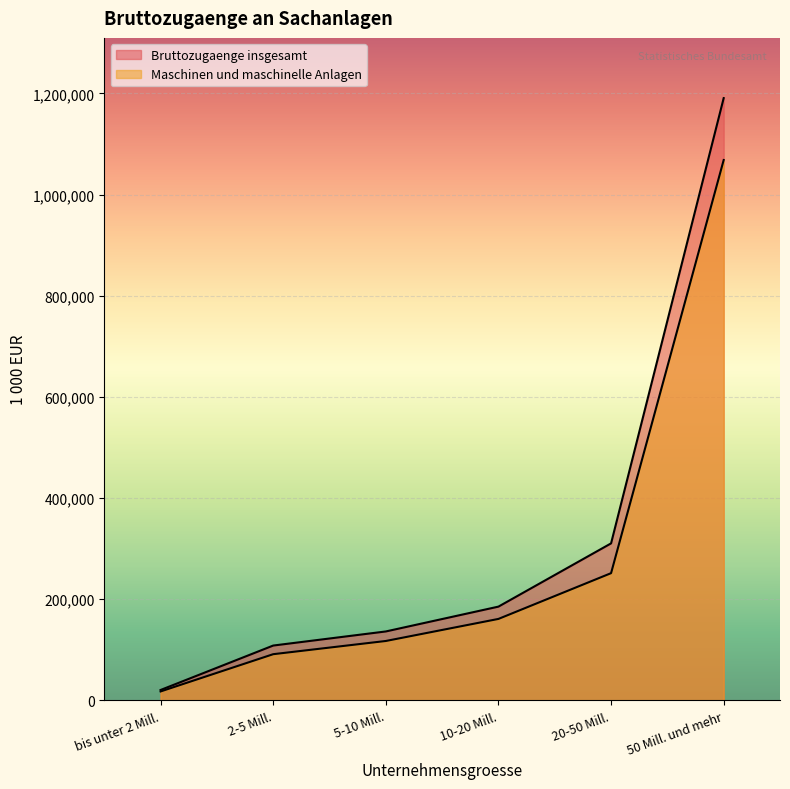

What is the label of the 3rd point from the left?

5-10 Mill.